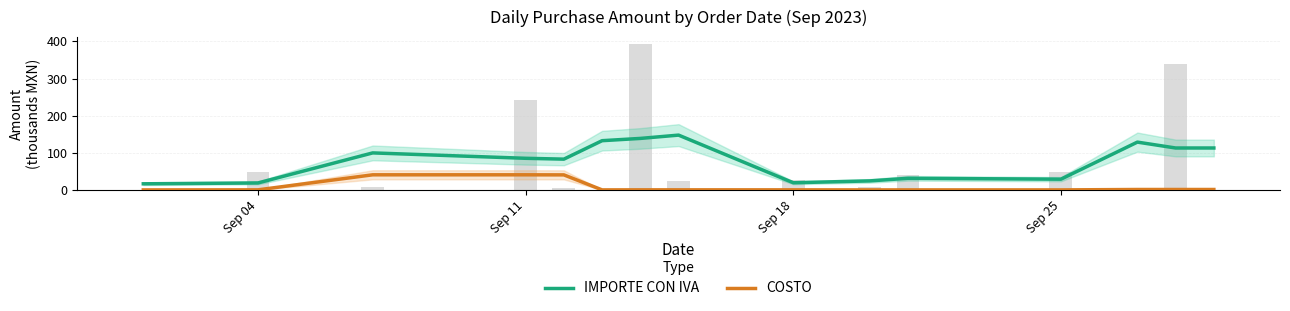

What is the average value of the IMPORTE CON IVA series?

78.7